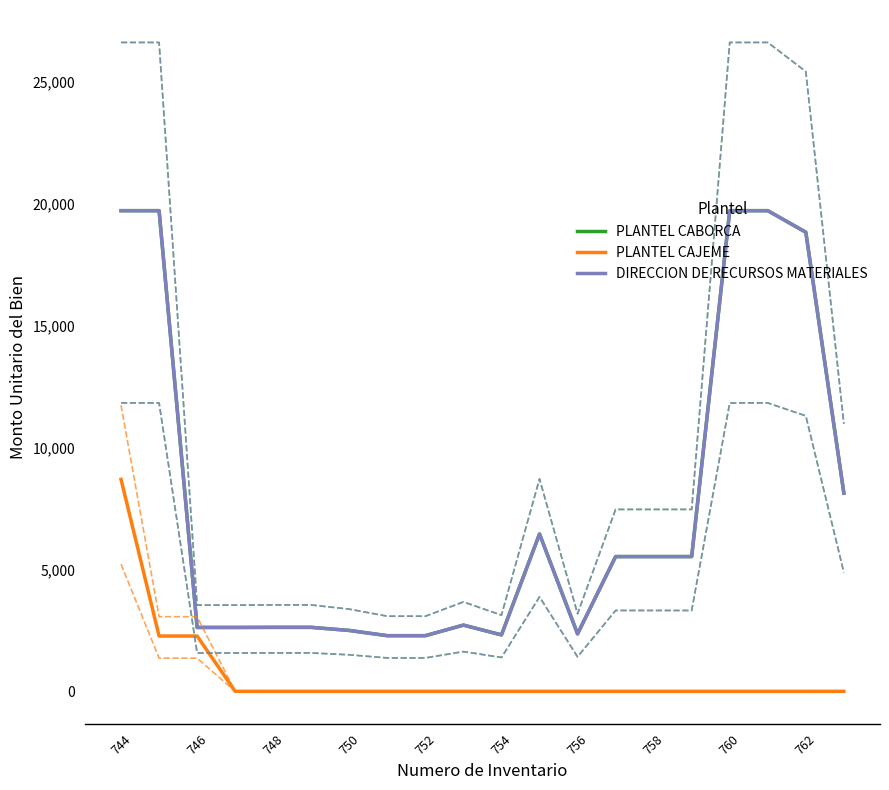

What is the sum of all DIRECCION DE RECURSOS MATERIALES values?

153903.7